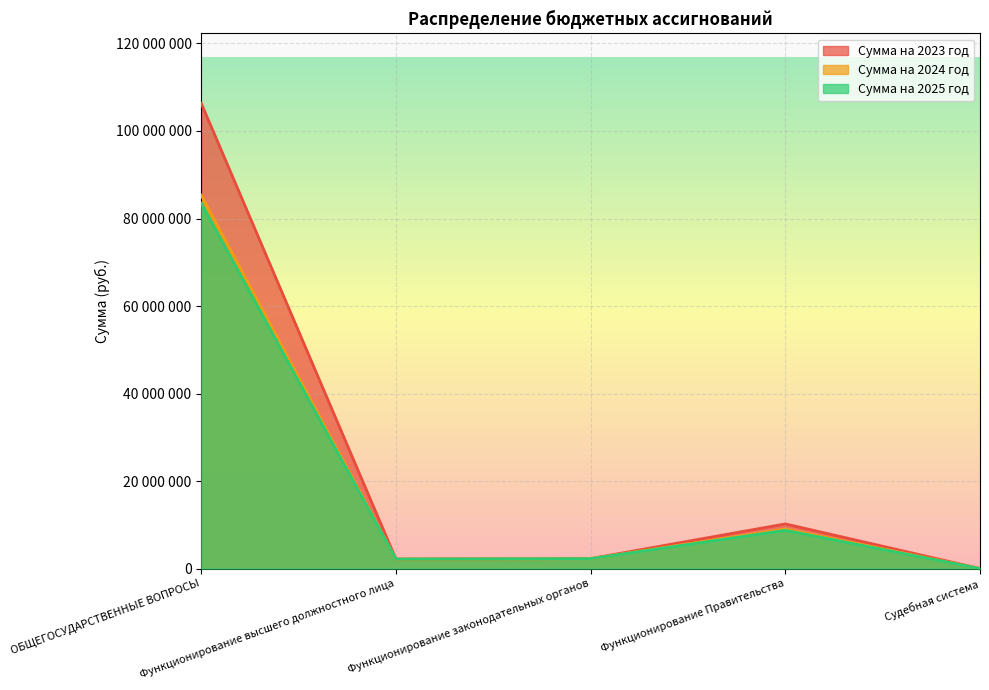

What is the lowest value of the Сумма на 2024 год series?

500